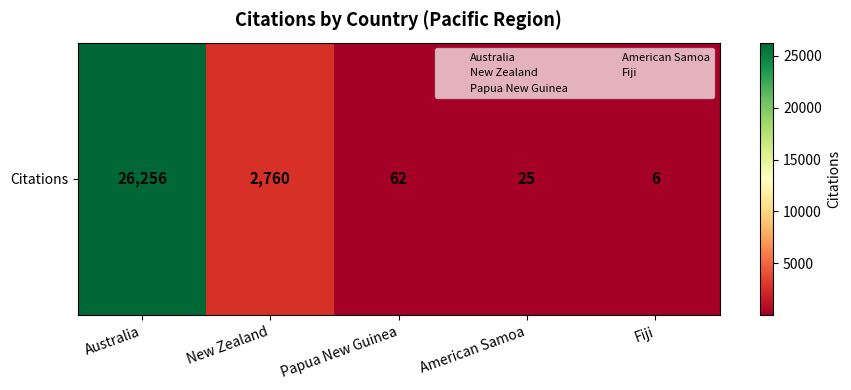

How many data points are above 62?

2